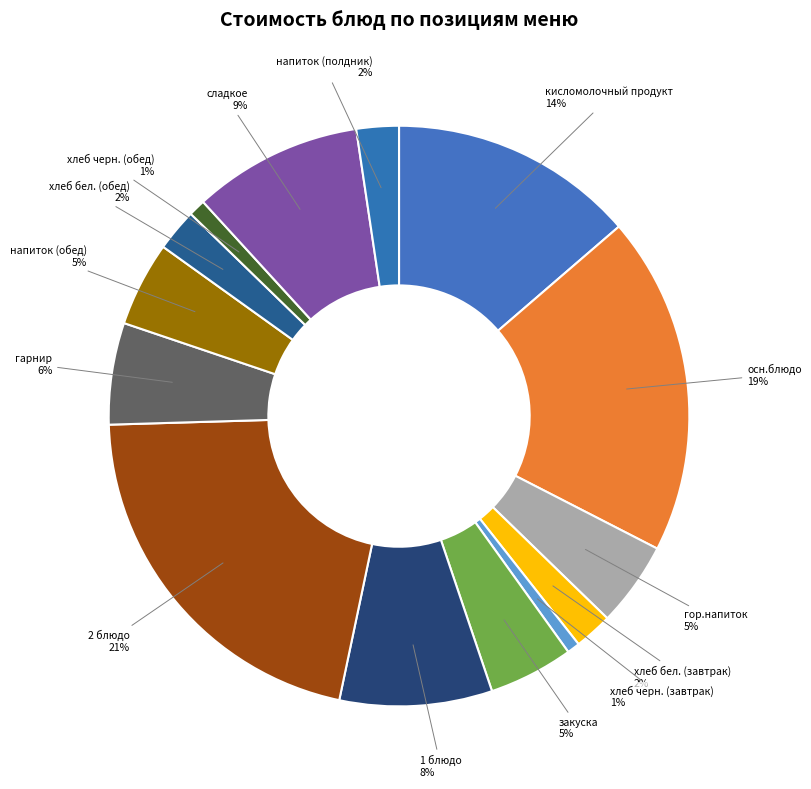

Do 1 блюдо and кисломолочный продукт together represent more than half of the pie?

No